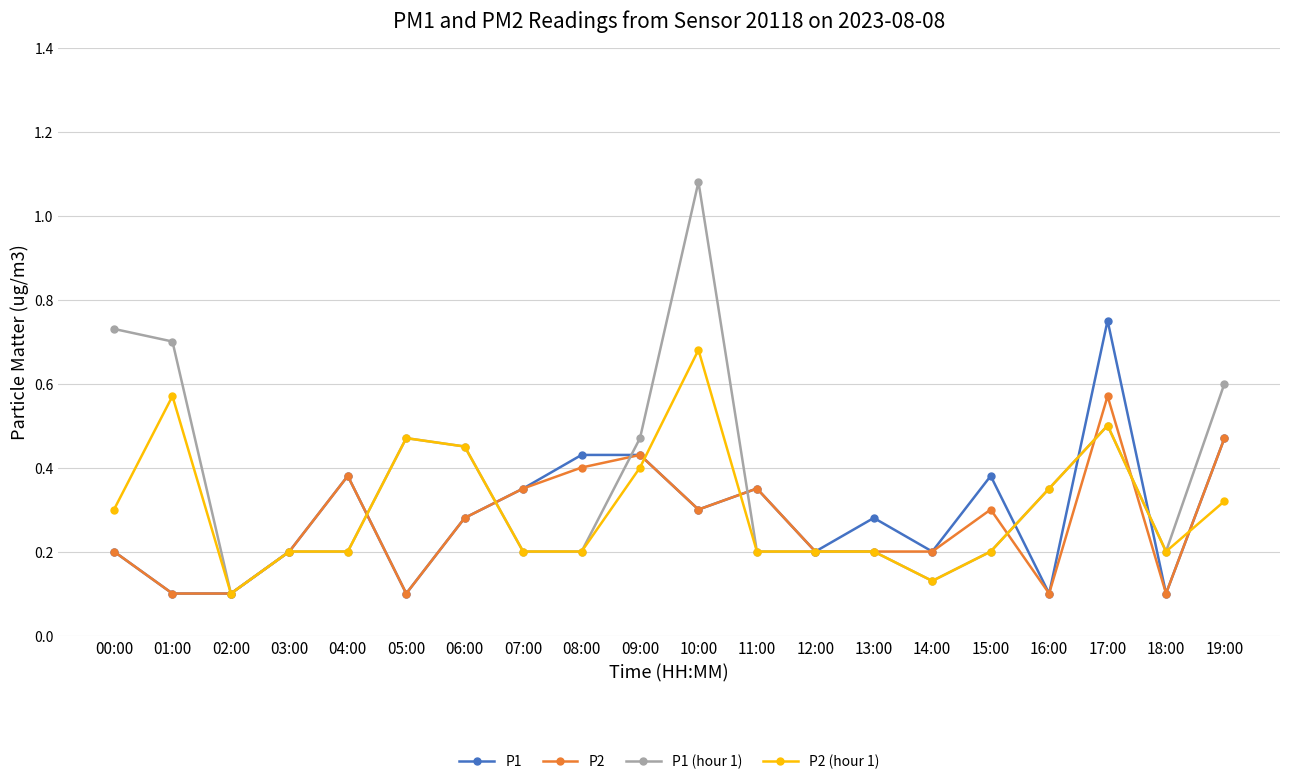

How many lines are shown in the chart?

4